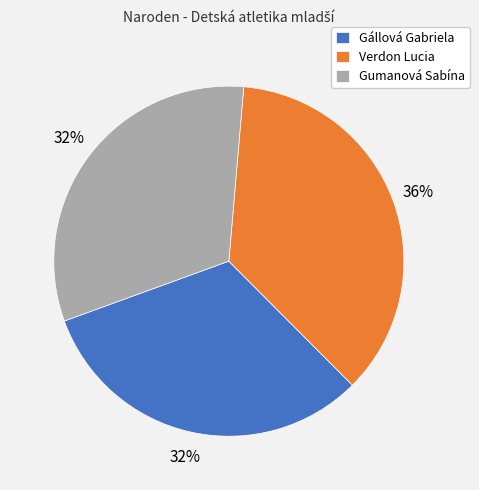

To the nearest percent, what portion does Gumanová Sabína represent?

32%